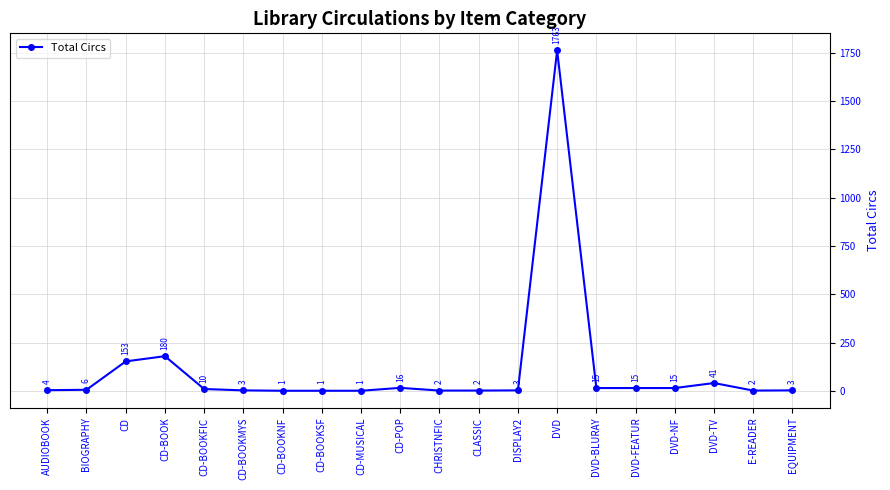

Where is the data nearest to the value 882?

CD-BOOK